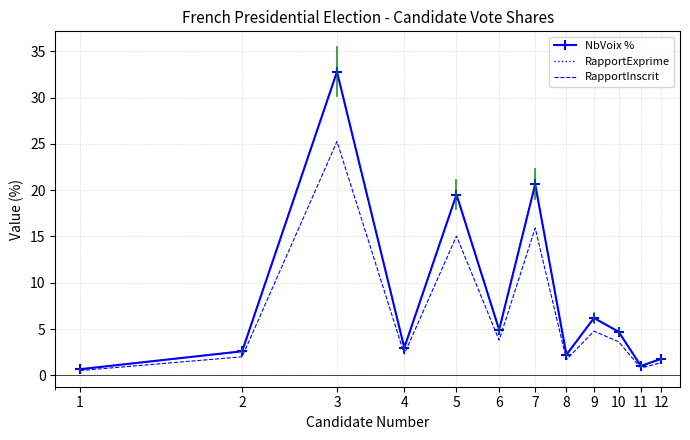

What is the maximum value for RapportExprime?

32.8